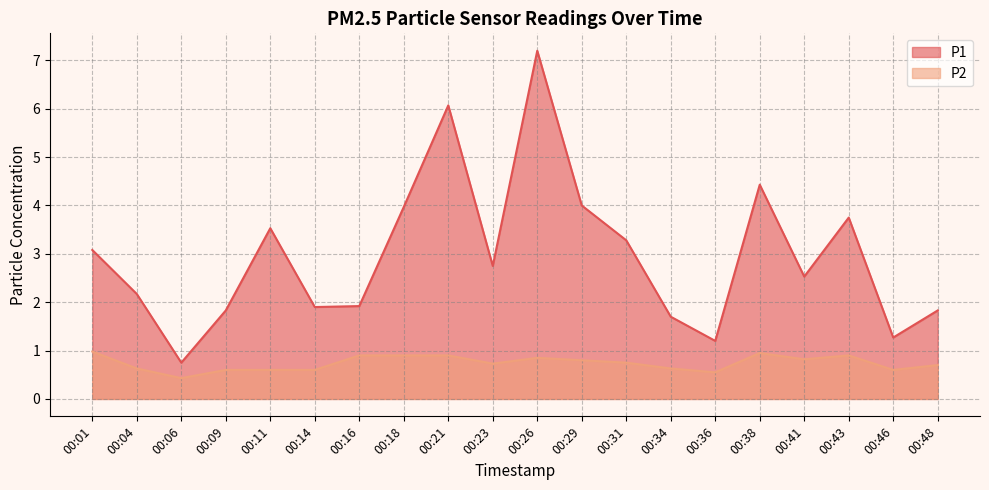

Reading right to left, transcribe all the data shown in this chart.

P1: 1.8	1.3	3.8	2.5	4.4	1.2	1.7	3.3	4.0	7.2	2.8	6.1	4.0	1.9	1.9	3.5	1.8	0.8	2.2	3.1
P2: 0.7	0.6	0.9	0.8	0.9	0.6	0.6	0.8	0.8	0.8	0.7	0.9	0.9	0.9	0.6	0.6	0.6	0.4	0.6	1.0